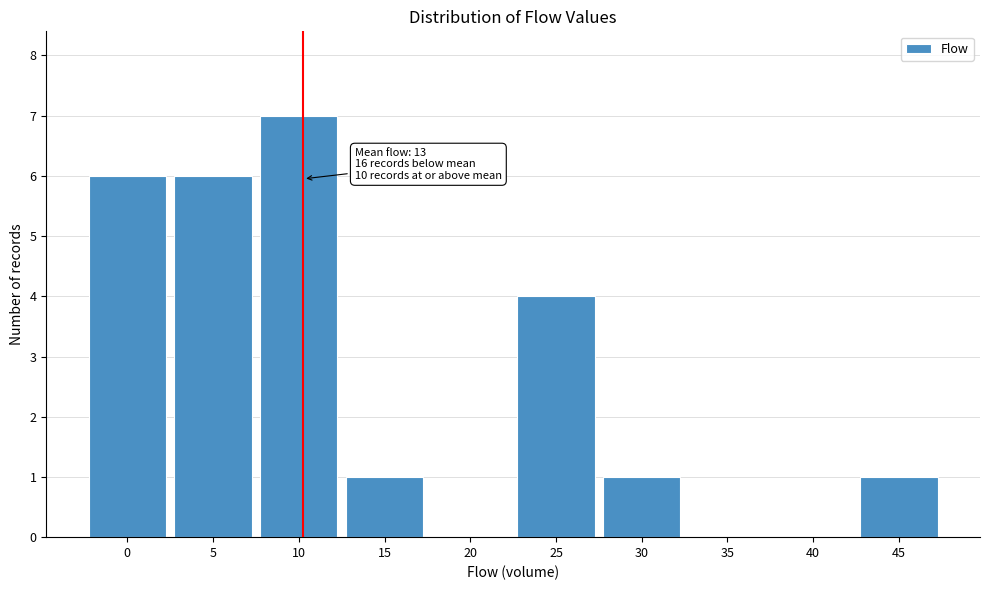

Reading left to right, list all the values displayed in this chart.

0=6	5=6	10=7	15=1	20=0	25=4	30=1	35=0	40=0	45=1